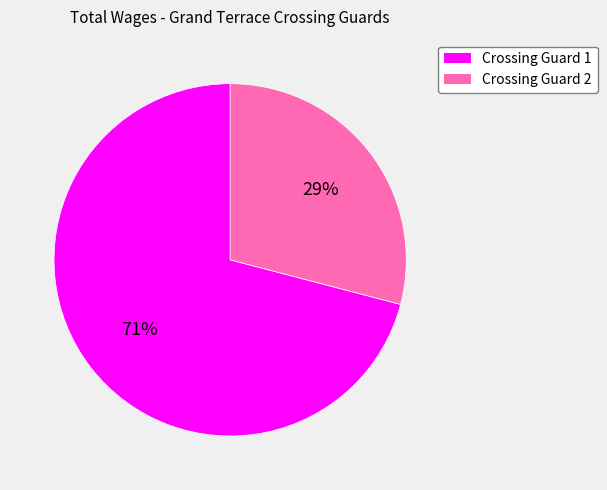

Is there a majority slice in this chart?

Yes